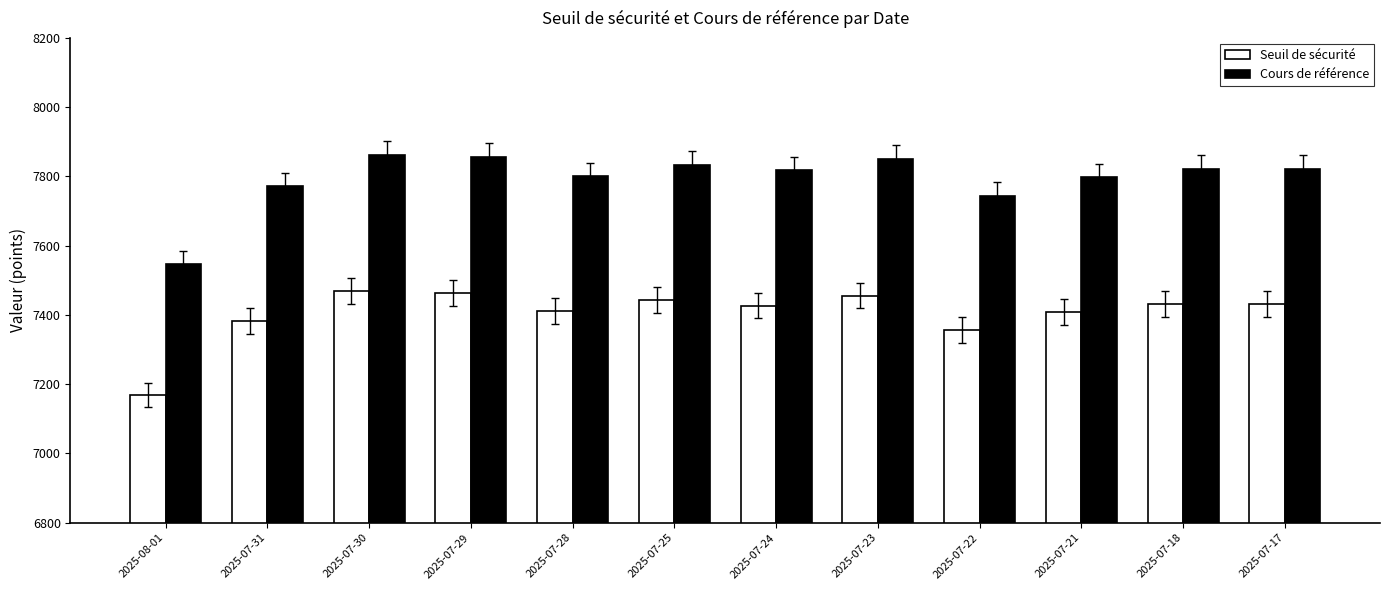

Which series has the largest total across all categories?

Cours de référence